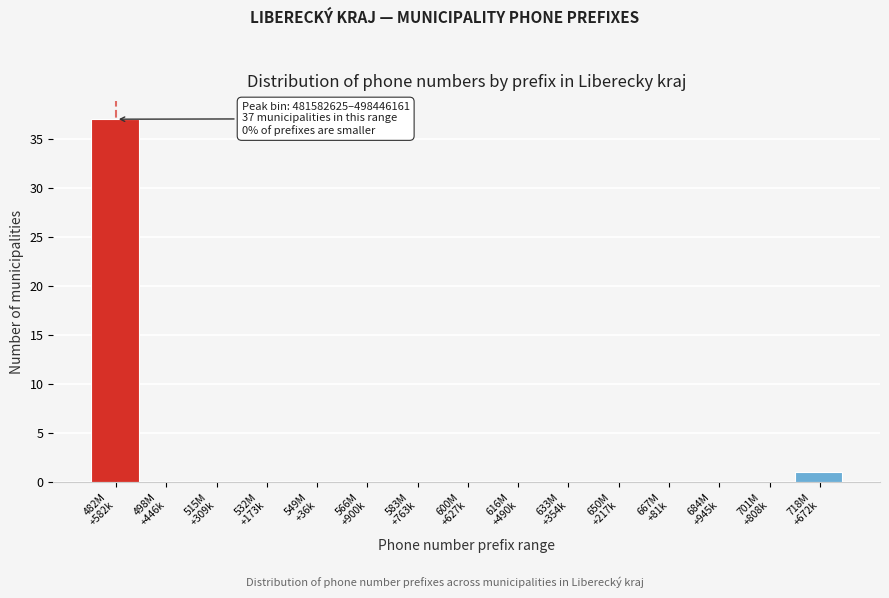

What is the sum of all values?

38